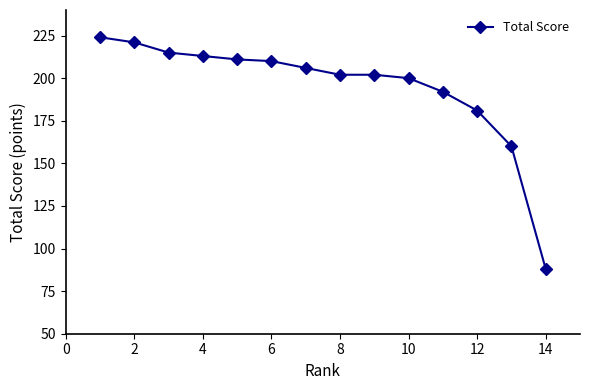

Is this an area chart (filled region under the line)?

No